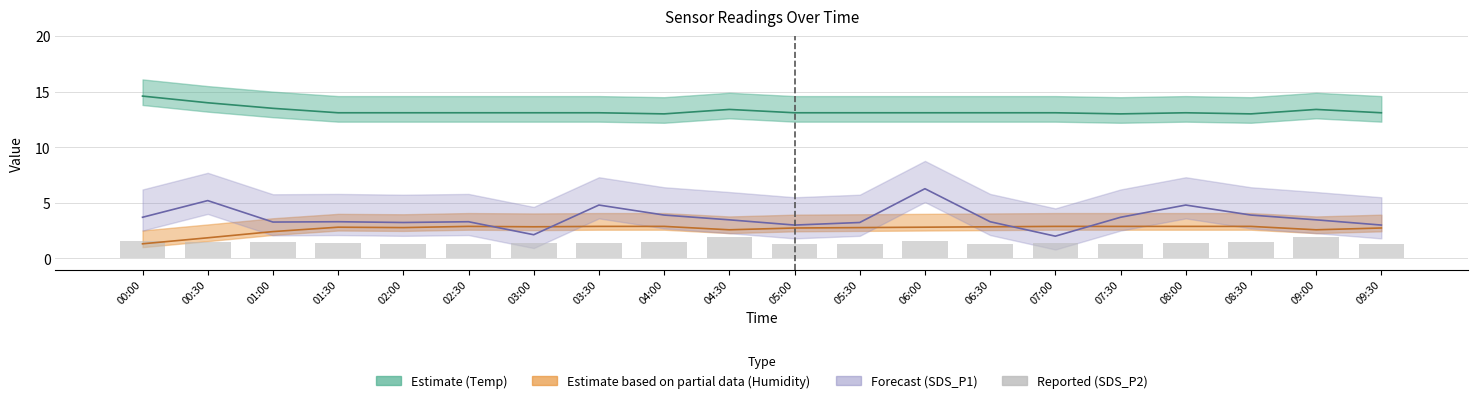

How many categories are shown in the chart?

20